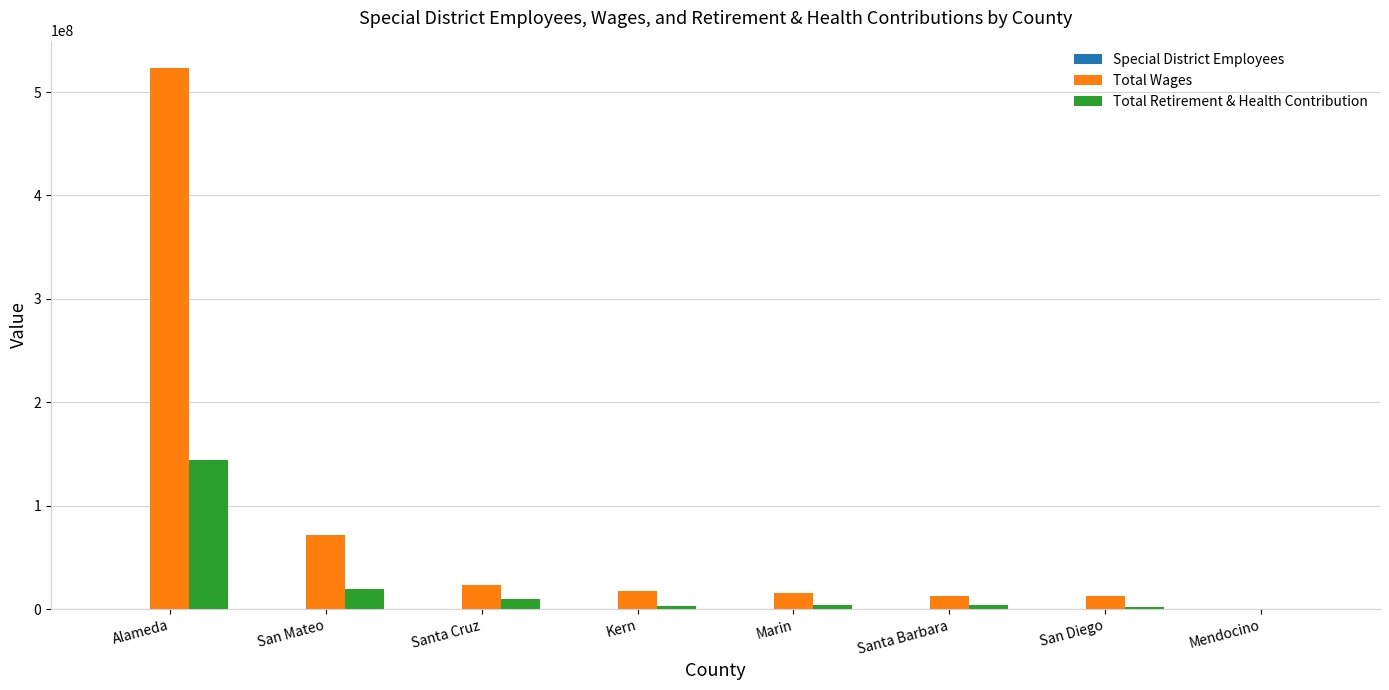

What is the total value across all series at Santa Cruz?

32487652